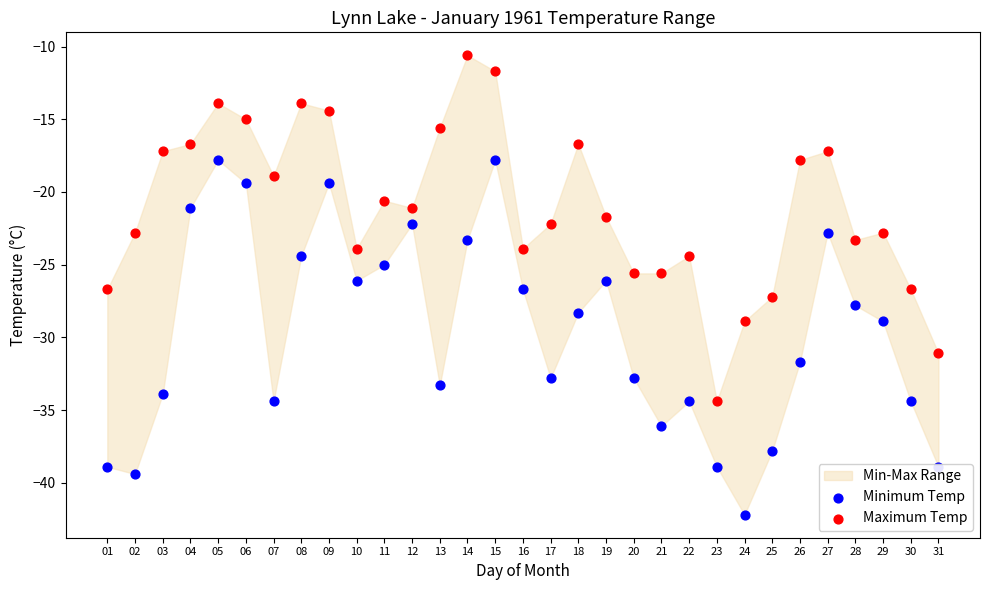

Is the value of Minimum Temp at 15 greater than the value of Maximum Temp at 06?

No